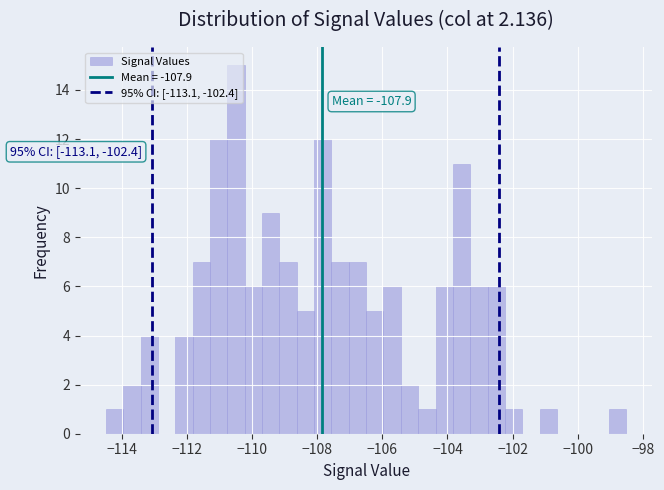

Read against the x-axis, roughly where is the centre of the tallest bar?

-110.4